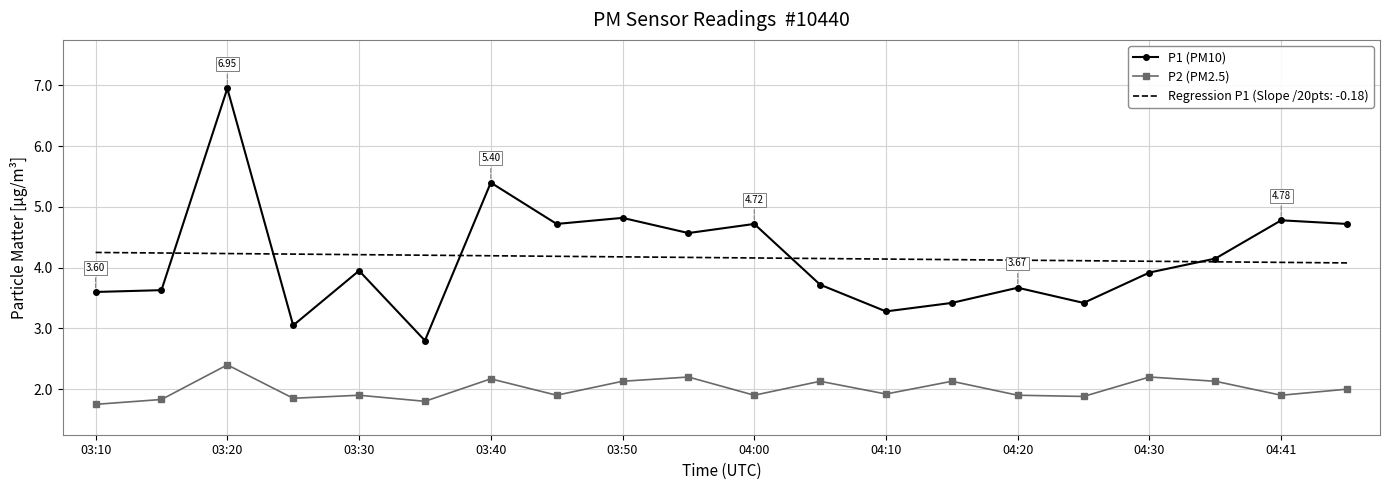

Count the number of data series in this chart.

3